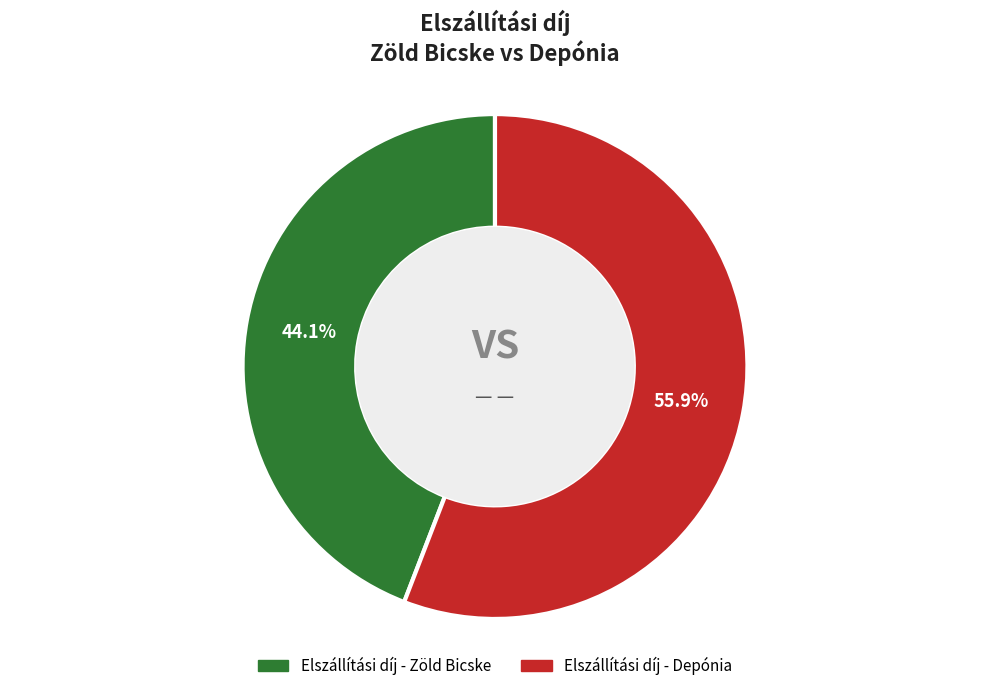

Rank the categories by value from lowest to highest.

Elszállítási díj - Zöld Bicske, Elszállítási díj - Depónia